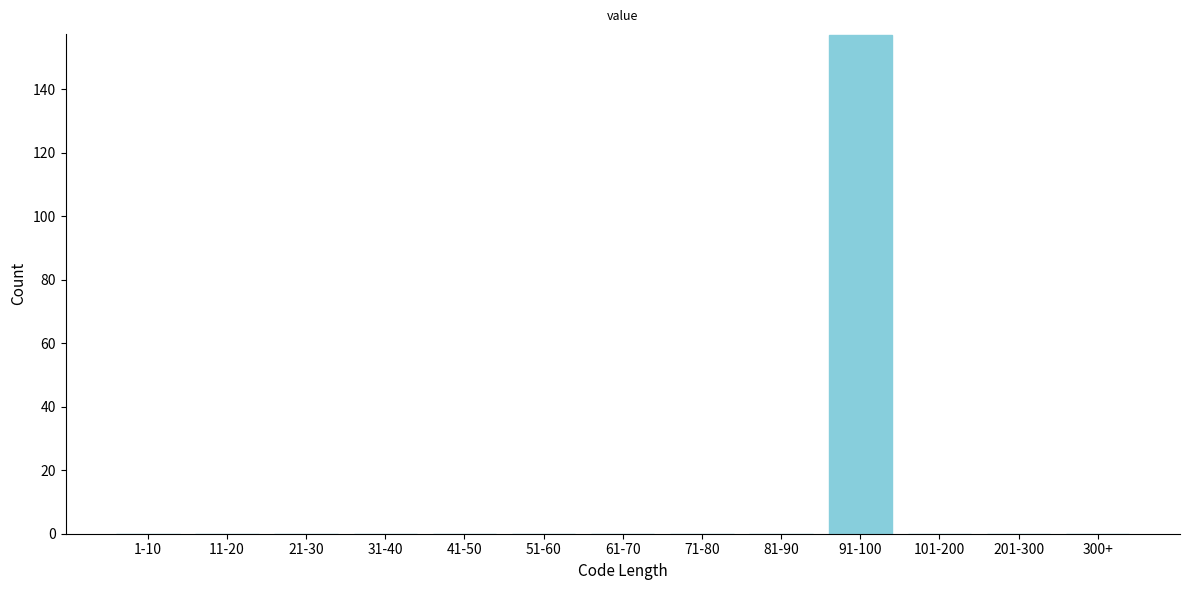

Reading left to right, what are all the values shown in this chart?

1-10=0	11-20=0	21-30=0	31-40=0	41-50=0	51-60=0	61-70=0	71-80=0	81-90=0	91-100=157	101-200=0	201-300=0	300+=0